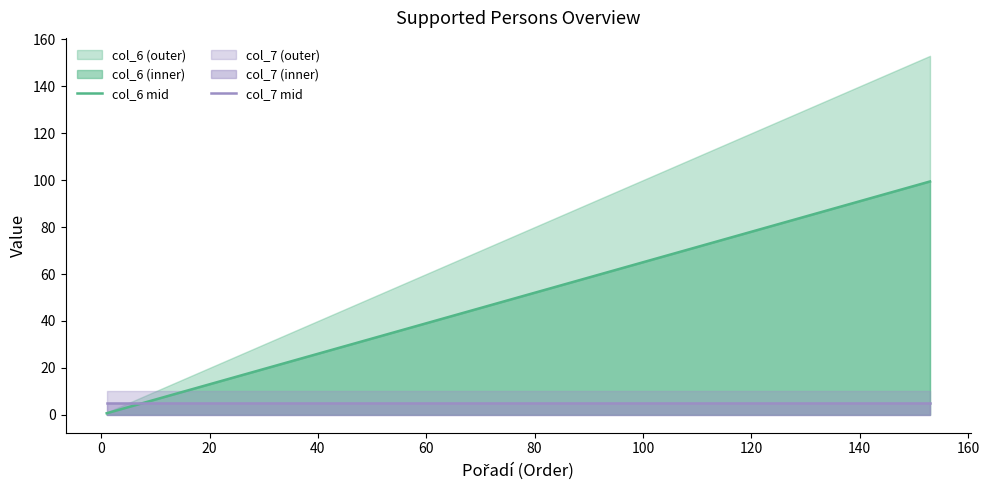

How many values in the col_6 mid series are below 52?

10